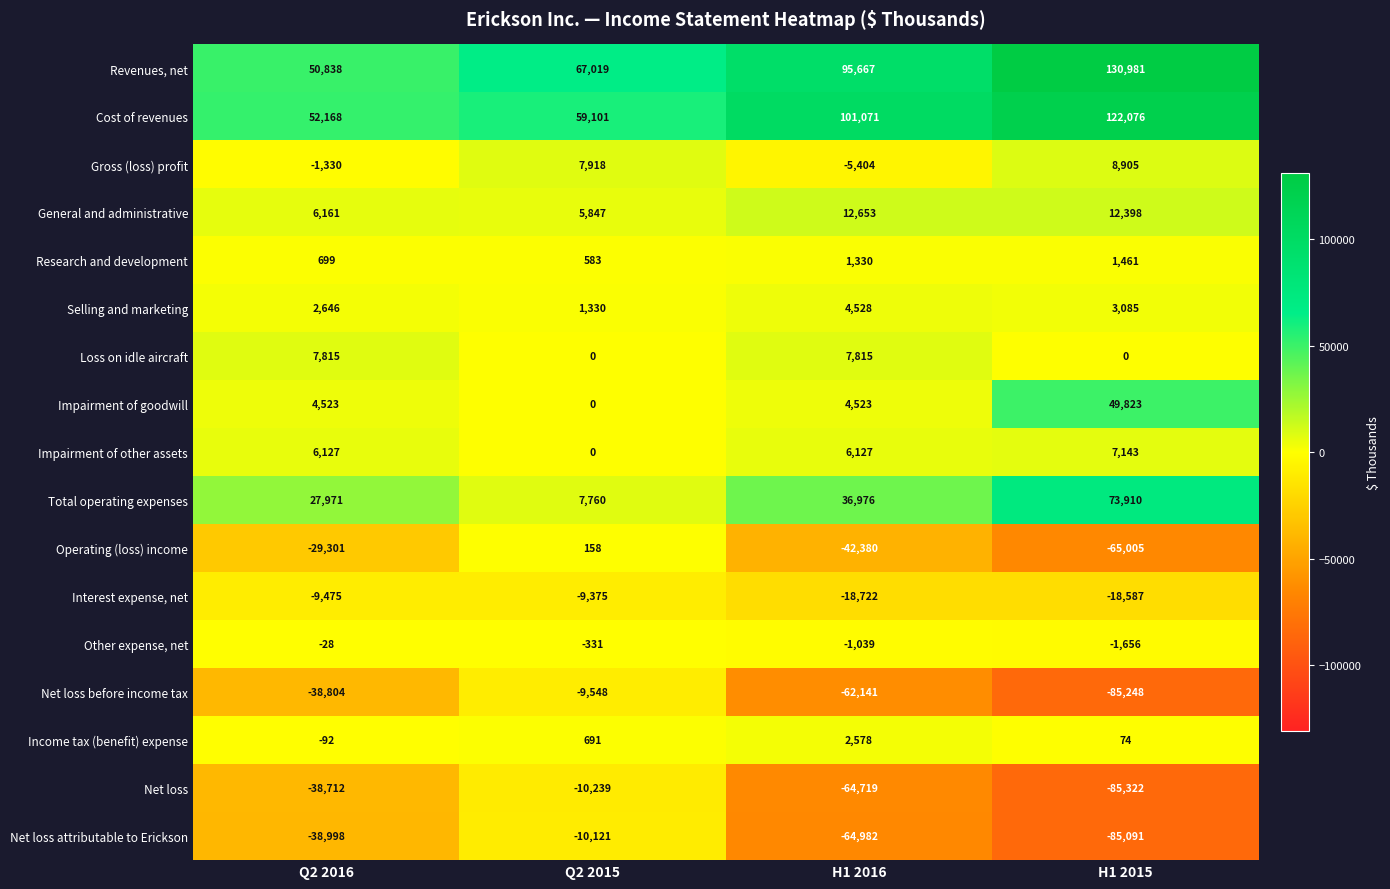

At how many categories does at least one series exceed 23263?

4